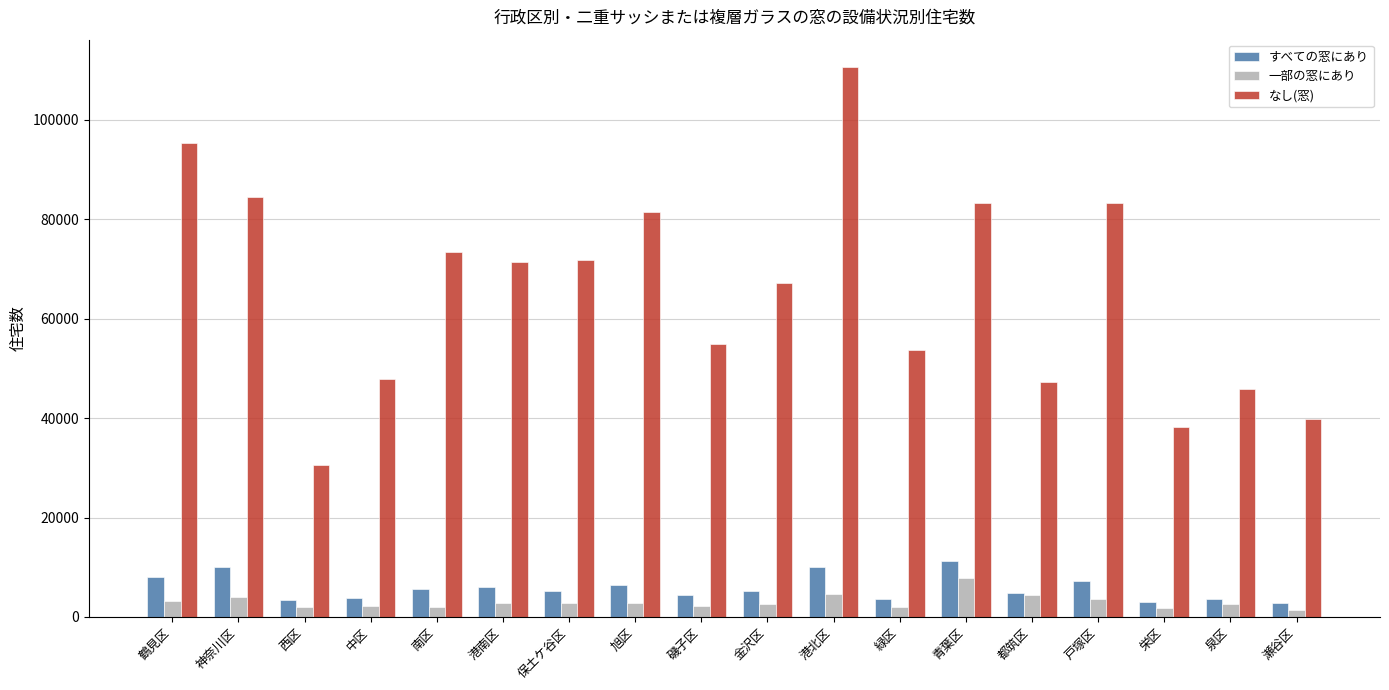

What is the label of the 12th bar from the right?

保土ケ谷区